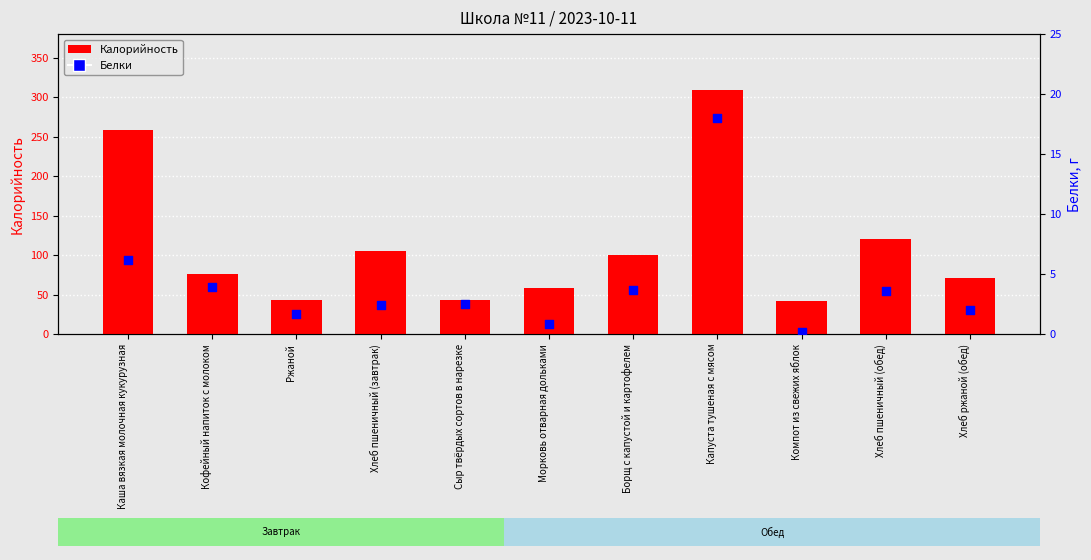

Which series contains the highest Y value?

Калорийность